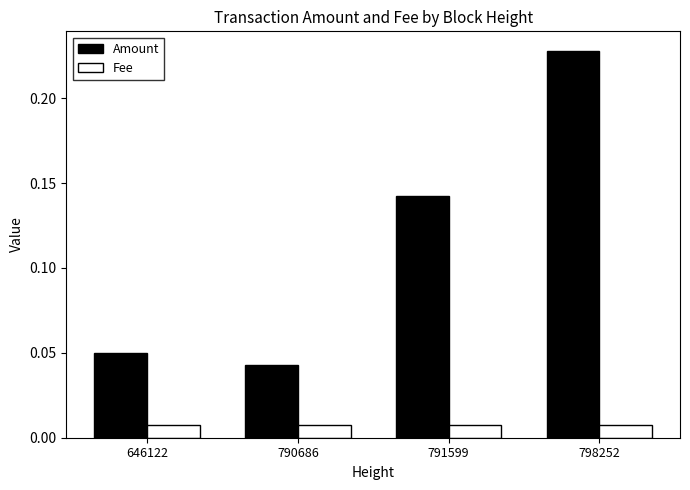

At 790686, list the series in order from smallest to largest.

Fee, Amount